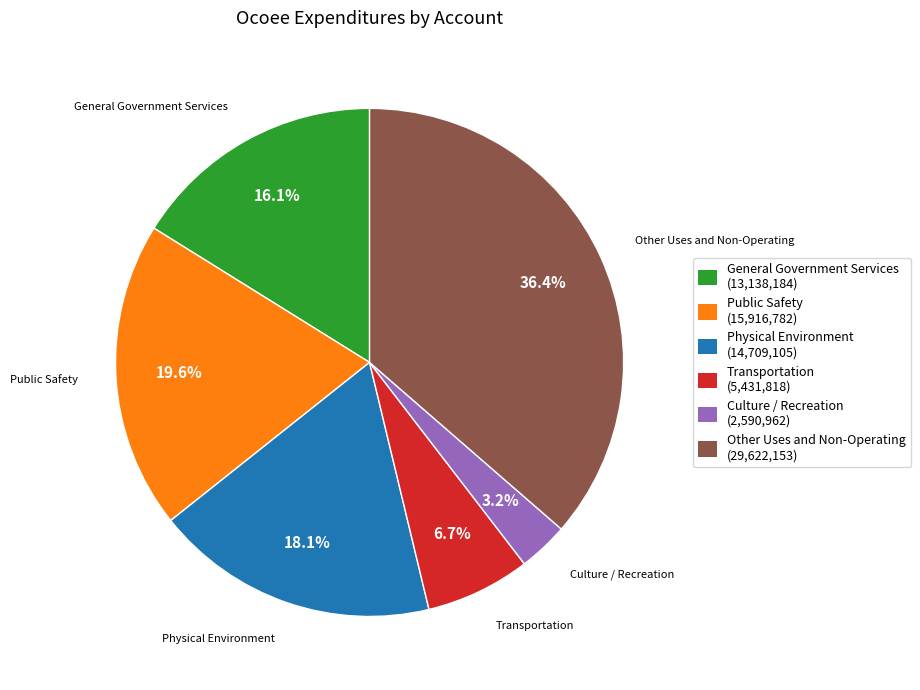

To the nearest percent, what percentage of the pie is Public Safety?

20%